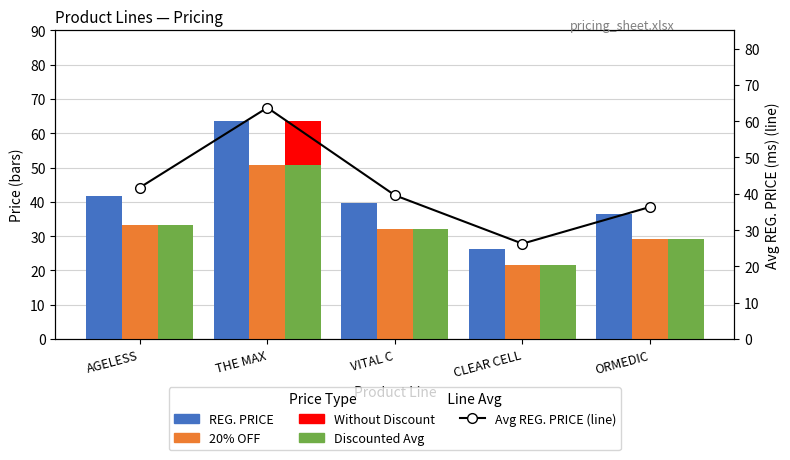

How many data points does each series have?

5